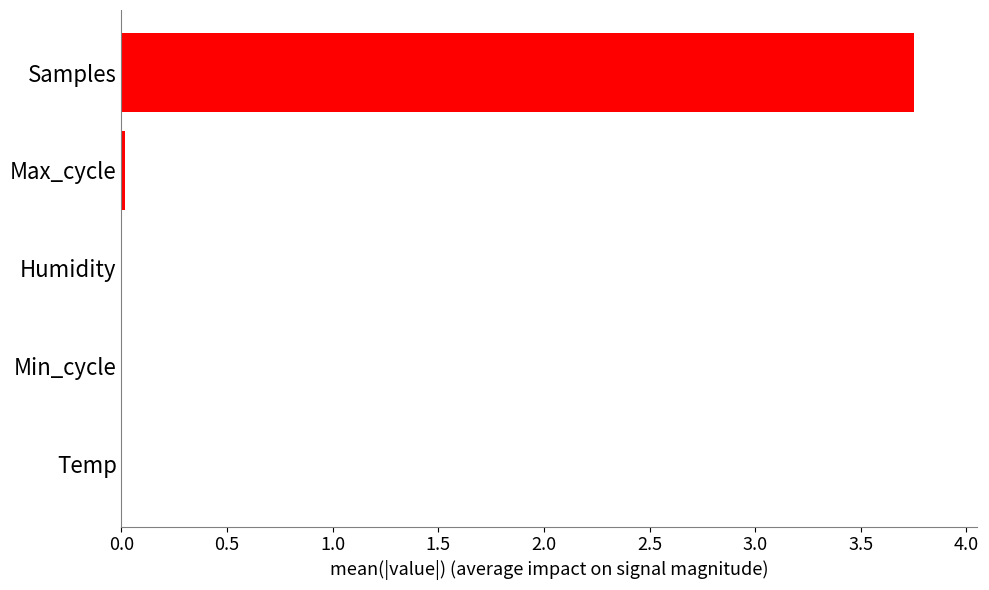

Which category has the highest value across all series?

Samples